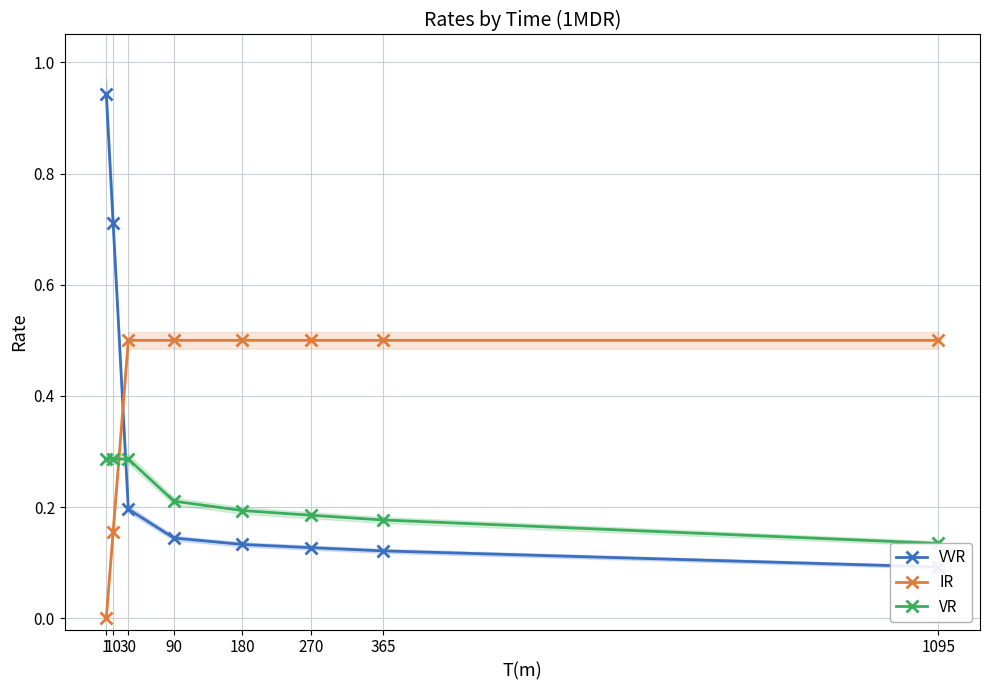

Reading left to right, what are all the values shown in this chart?

VVR: 0.9	0.7	0.2	0.1	0.1	0.1	0.1	0.1
IR: 0.0	0.2	0.5	0.5	0.5	0.5	0.5	0.5
VR: 0.3	0.3	0.3	0.2	0.2	0.2	0.2	0.1